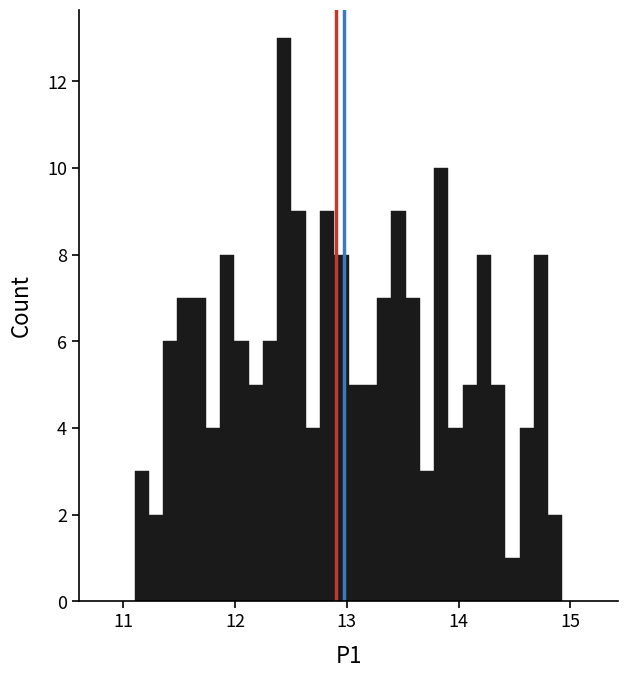

Read against the x-axis, roughly where is the centre of the tallest bar?

12.4